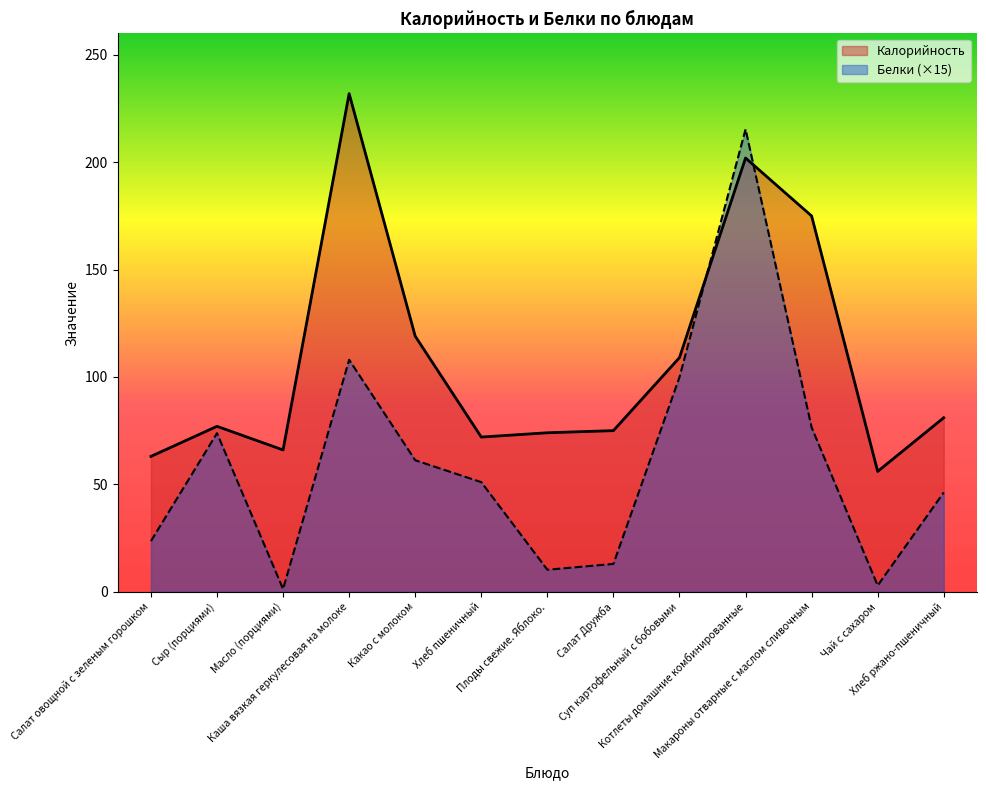

How many categories are shown in the chart?

13